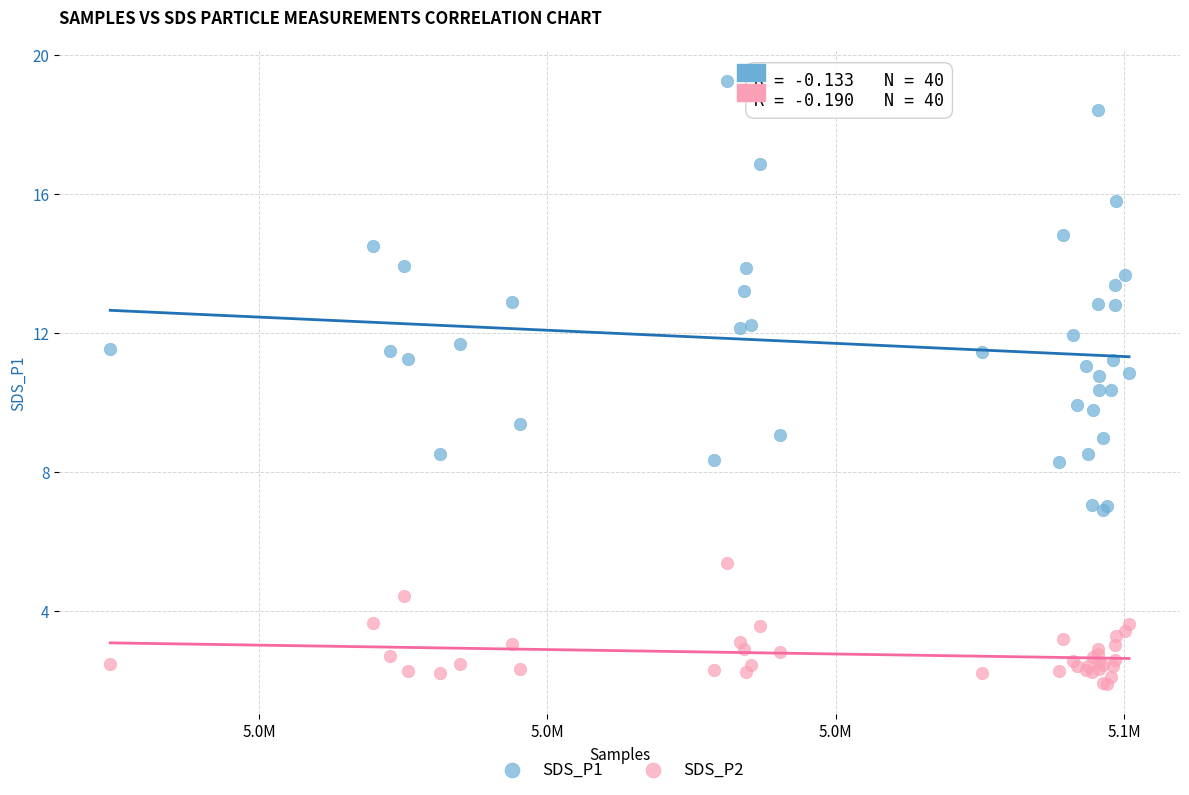

Which series has the largest Y range (max minus min)?

SDS_P1